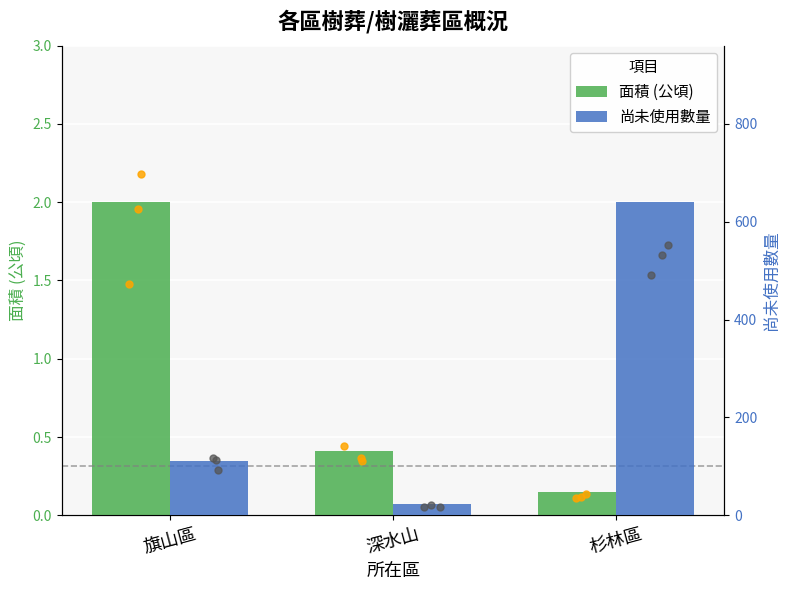

At how many categories does at least one series exceed 410?

1